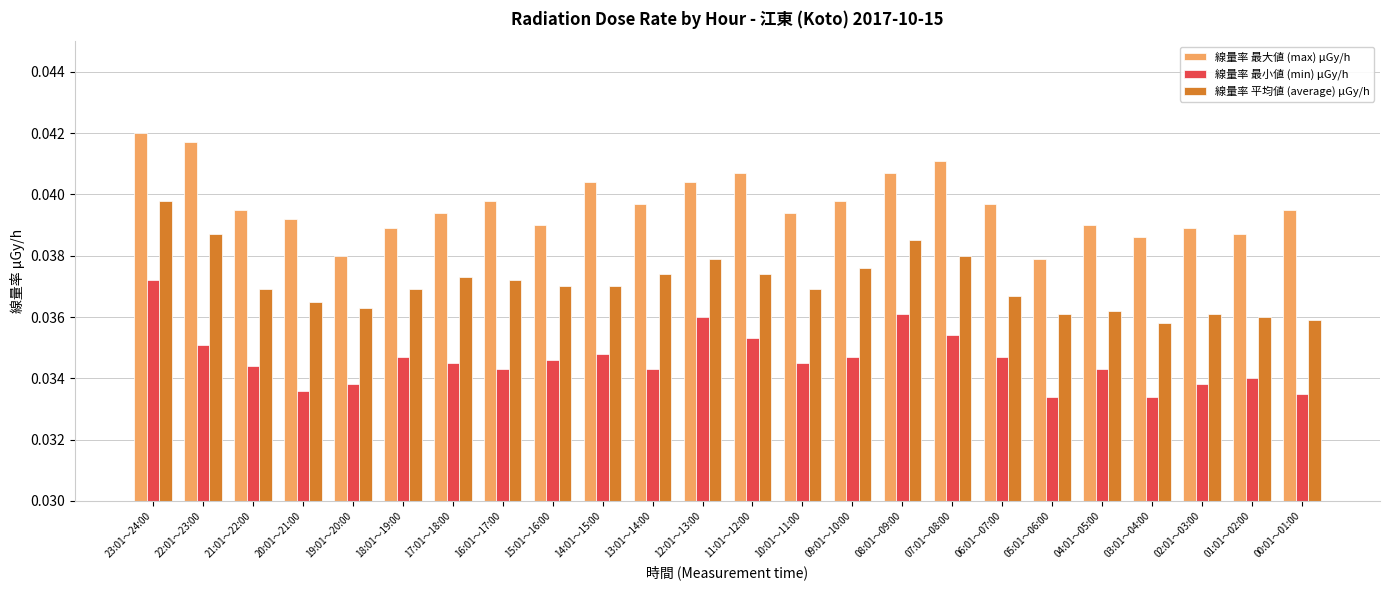

Which series has the largest range (max minus min)?

線量率 最大値 (max) μGy/h